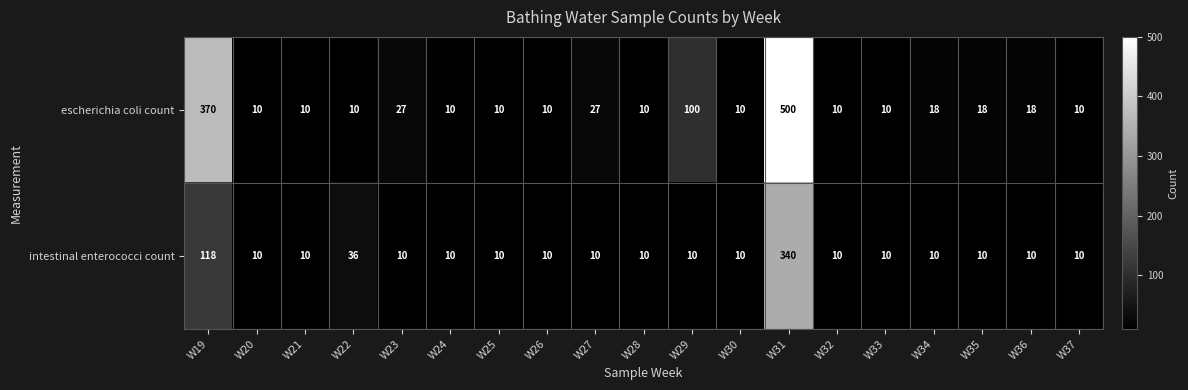

What is the difference between the intestinal enterococci count values at W31 and W34?

330